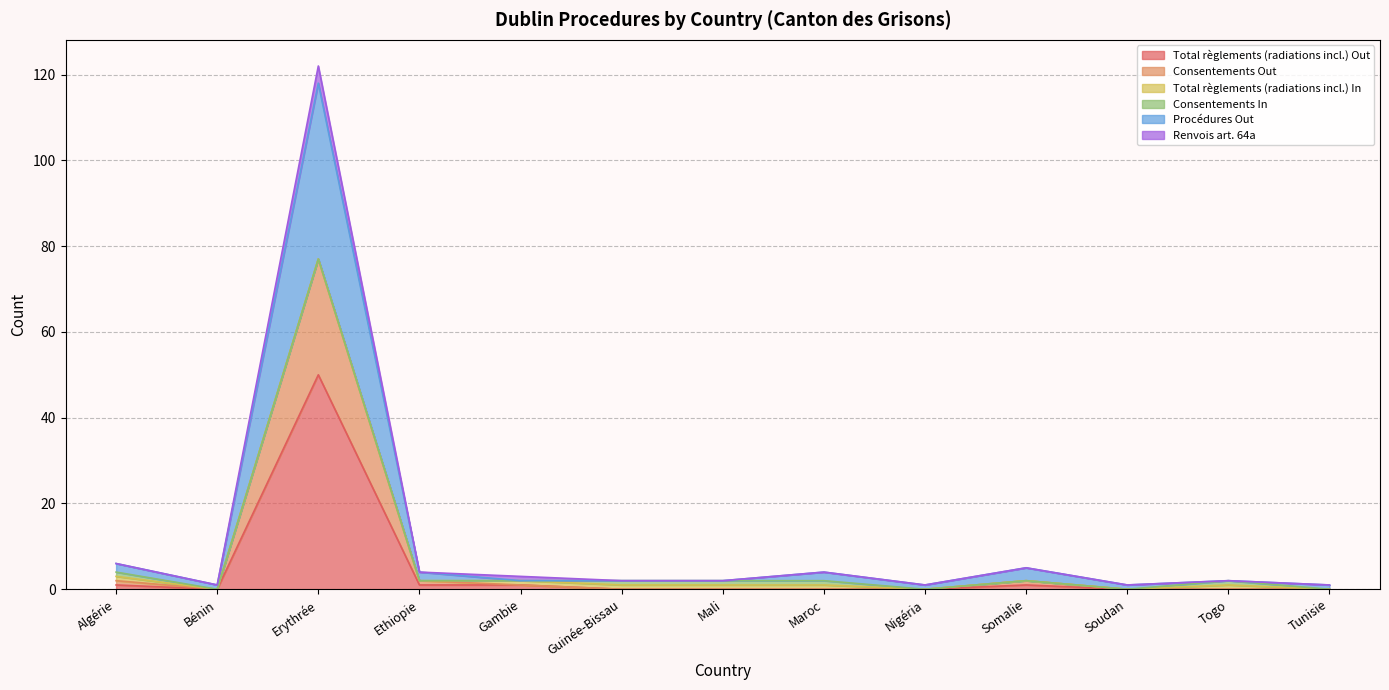

At Gambie, list the series in order from largest to smallest.

Procédures Out, Total règlements (radiations incl.) Out, Consentements Out